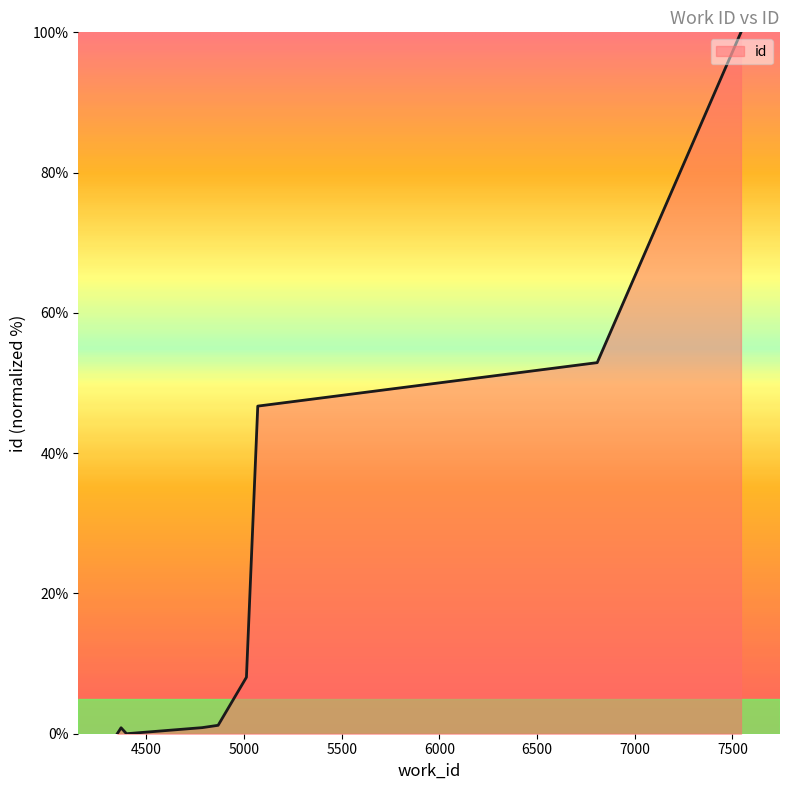

What is the difference between the maximum and minimum values?

100.0